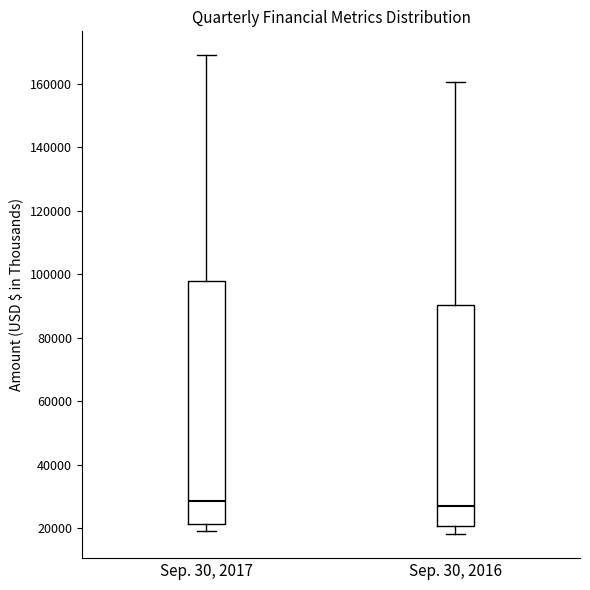

Comparing the boxes themselves (not the whiskers), which one is the tallest?

Sep. 30, 2017